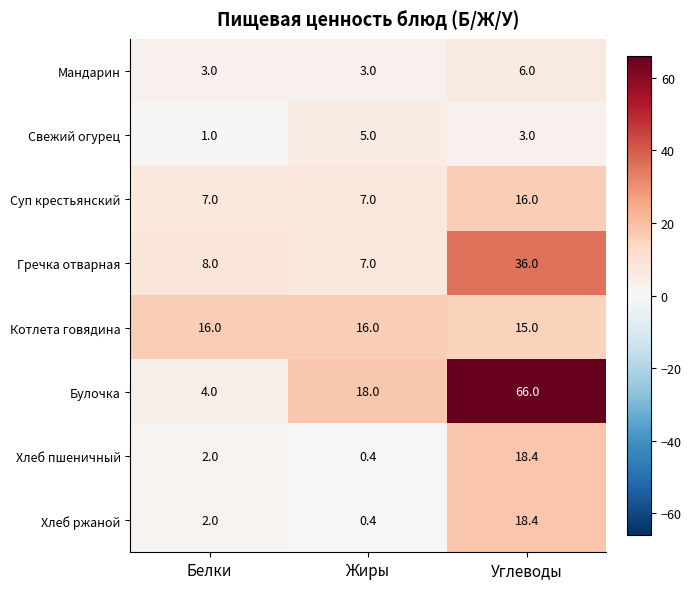

How many distinct data groups are displayed?

8